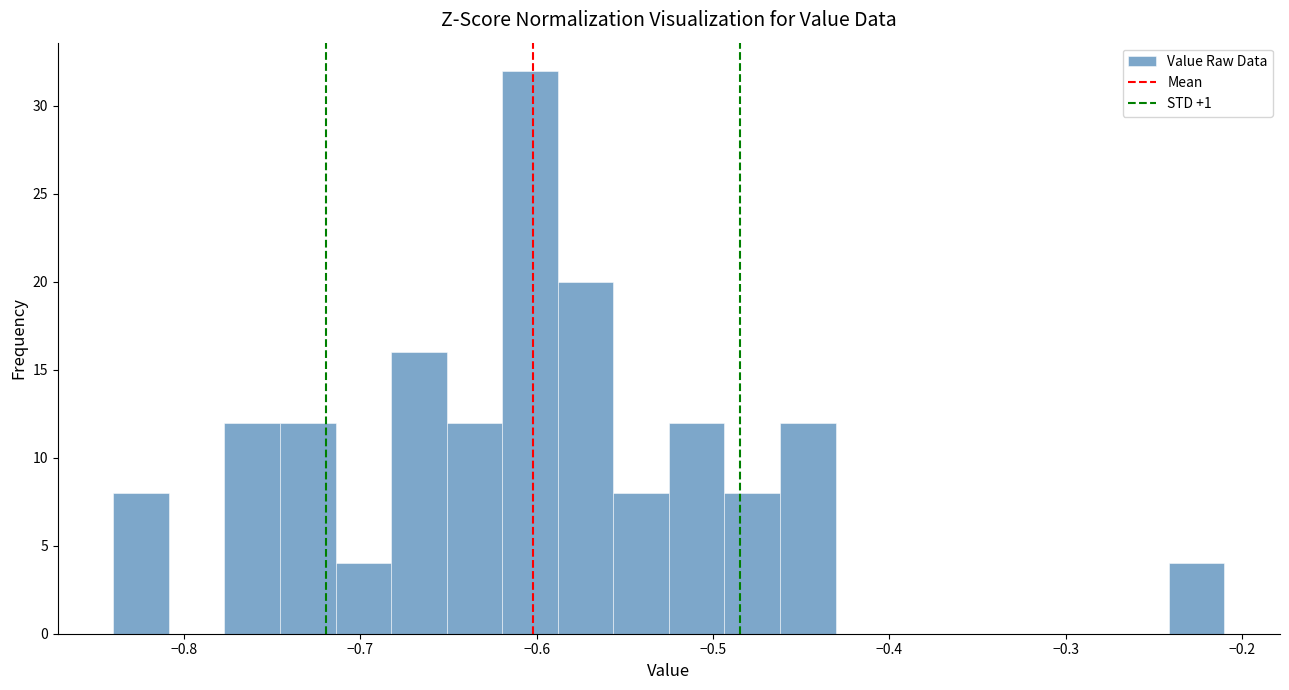

Read against the x-axis, roughly where is the centre of the tallest bar?

-0.60